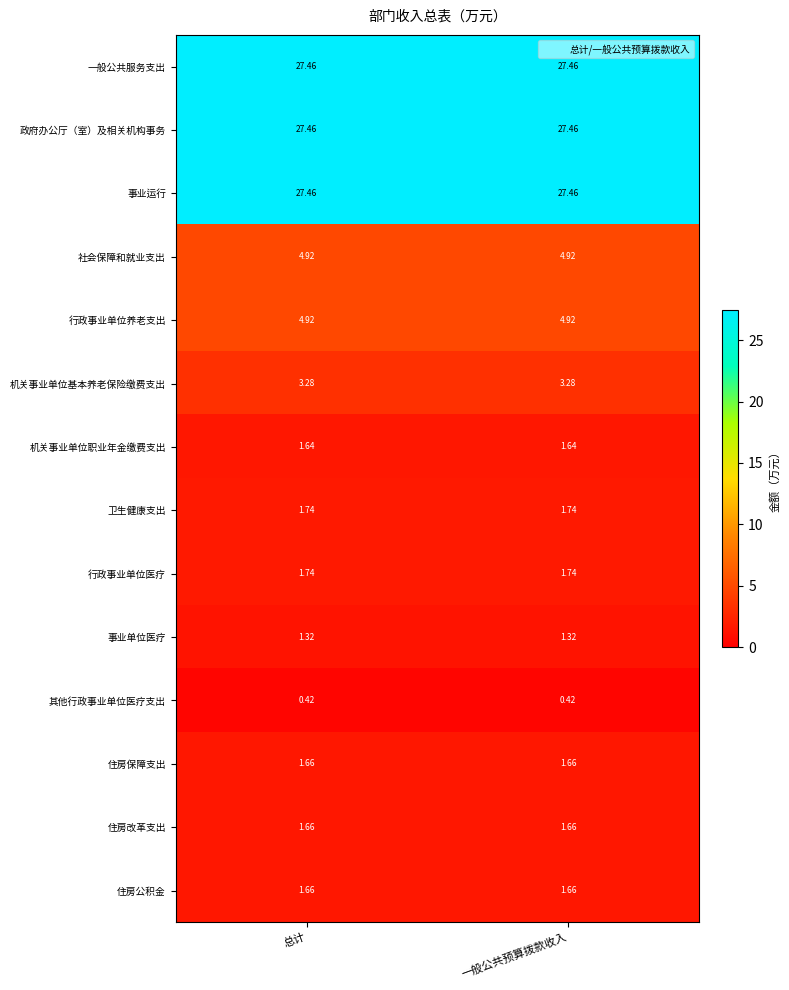

Is the value of 行政事业单位养老支出 at 一般公共预算拨款收入 greater than the value of 卫生健康支出 at 一般公共预算拨款收入?

Yes